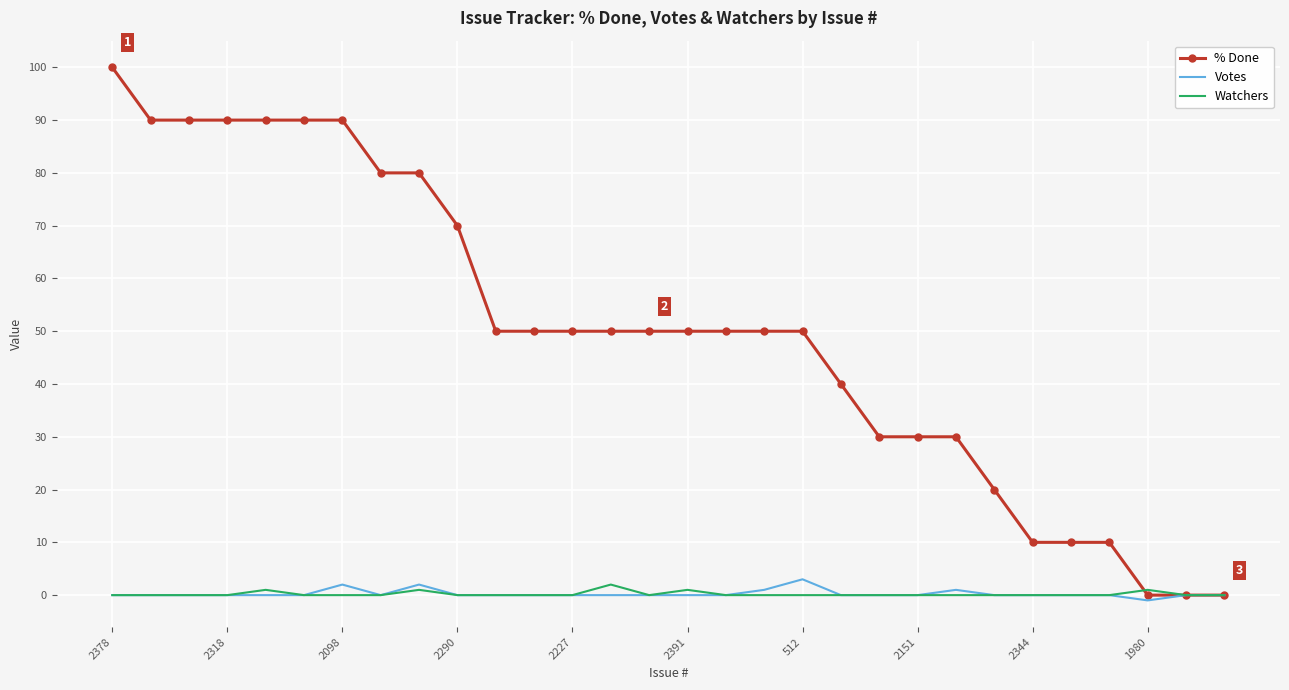

What are all the series names shown in the legend?

% Done, Votes, Watchers